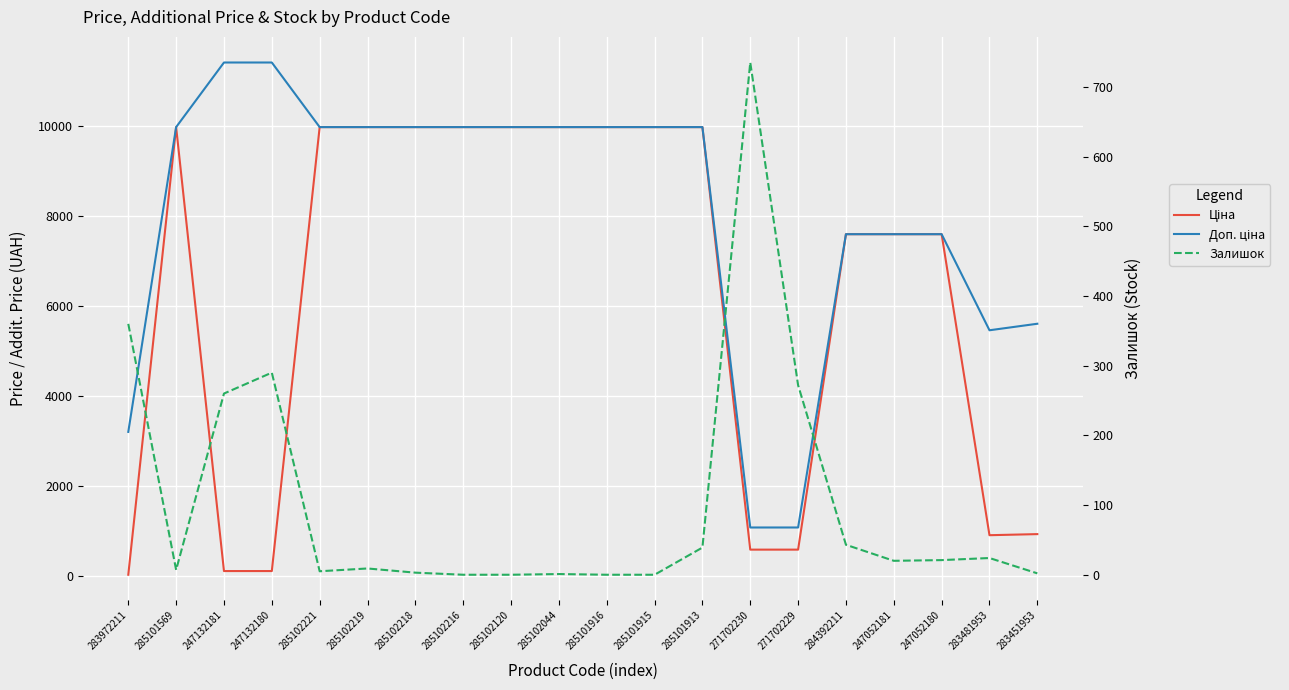

At which label does Ціна reach its peak?

285101569